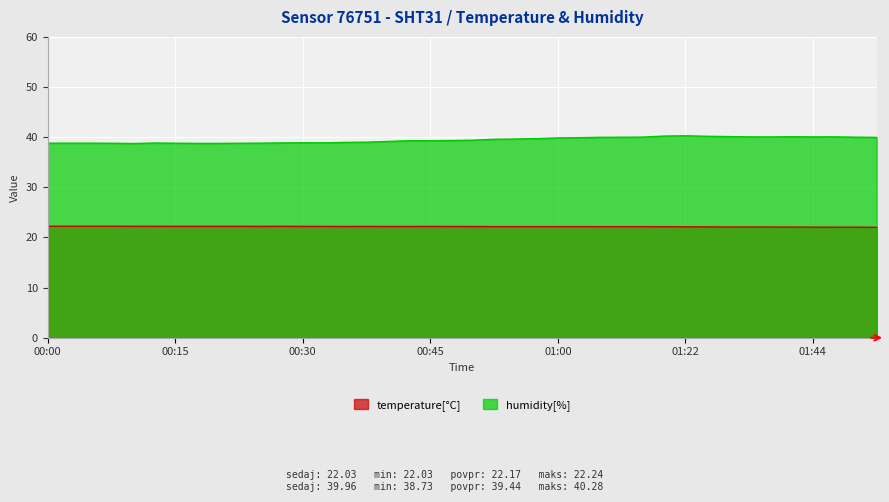

Where is temperature nearest to the value 22?

01:51